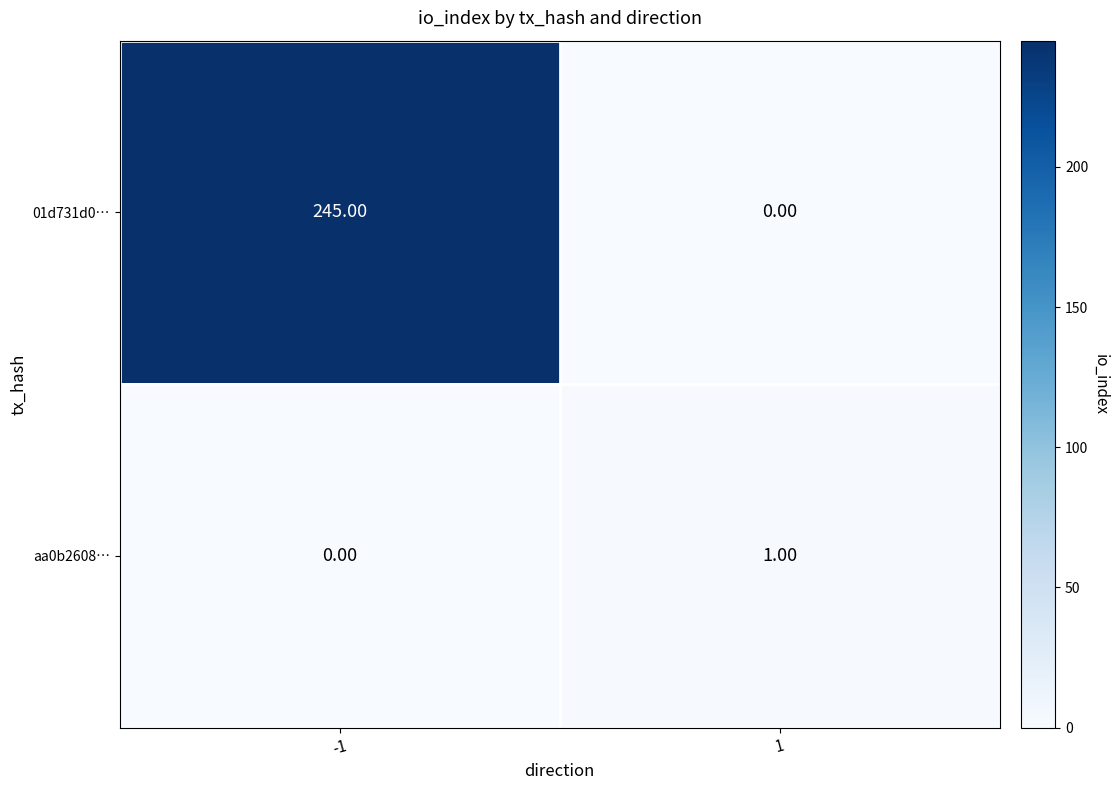

Rank the series at -1 from highest to lowest value.

01d731d0…, aa0b2608…